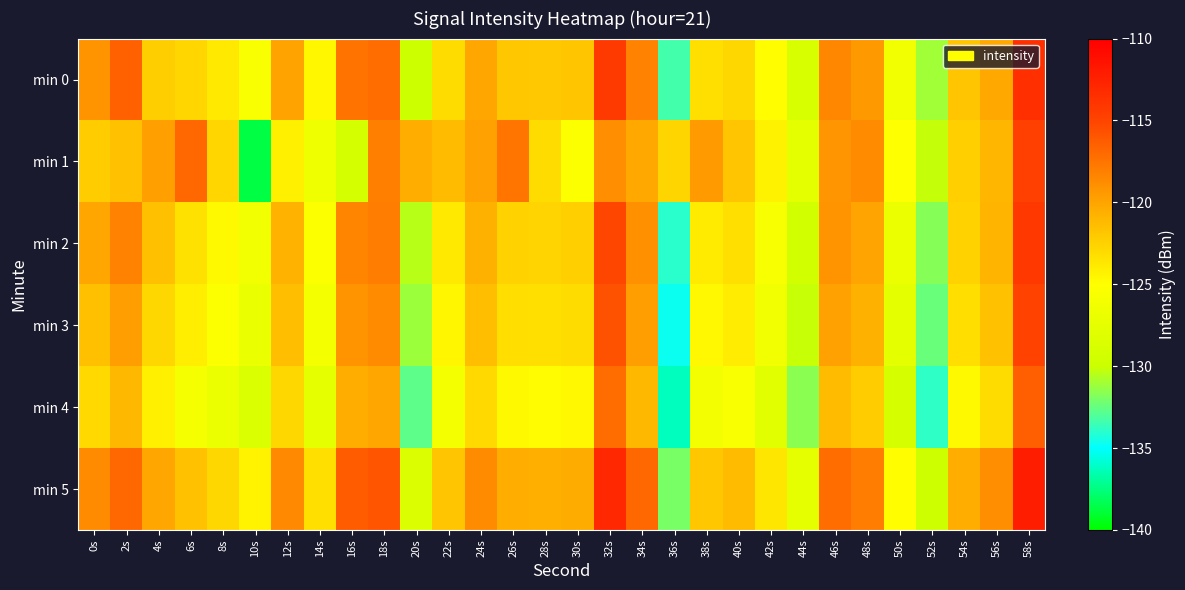

Reading right to left, list all the values displayed in this chart.

min 0: 58s=-113.5	56s=-120.3	54s=-121.8	52s=-131.1	50s=-126.2	48s=-119.4	46s=-118.5	44s=-128.8	42s=-124.9	40s=-122.8	38s=-123.3	36s=-133.4	34s=-118.3	32s=-114.3	30s=-121.8	28s=-122.0	26s=-122.0	24s=-120.1	22s=-123.1	20s=-129.9	18s=-117.1	16s=-117.5	14s=-124.5	12s=-120.0	10s=-125.5	8s=-123.8	6s=-122.8	4s=-122.4	2s=-116.5	0s=-119.1
min 1: 58s=-114.8	56s=-121.0	54s=-122.4	52s=-130.2	50s=-125.1	48s=-118.7	46s=-119.2	44s=-127.6	42s=-124.3	40s=-121.8	38s=-119.5	36s=-122.7	34s=-120.2	32s=-118.9	30s=-125.4	28s=-123.1	26s=-117.6	24s=-119.8	22s=-121.3	20s=-120.5	18s=-118.0	16s=-129.3	14s=-126.4	12s=-124.2	10s=-138.6	8s=-122.7	6s=-116.8	4s=-119.8	2s=-121.6	0s=-122.2
min 2: 58s=-114.2	56s=-120.9	54s=-122.5	52s=-131.7	50s=-126.9	48s=-120.0	46s=-119.1	44s=-129.4	42s=-125.6	40s=-123.3	38s=-123.9	36s=-134.0	34s=-119.0	32s=-115.1	30s=-122.4	28s=-122.6	26s=-122.5	24s=-120.7	22s=-123.8	20s=-130.5	18s=-118.0	16s=-118.4	14s=-125.3	12s=-120.8	10s=-126.2	8s=-124.7	6s=-123.4	4s=-121.5	2s=-118.3	0s=-120.1
min 3: 58s=-114.9	56s=-121.6	54s=-123.2	52s=-132.4	50s=-127.6	48s=-120.7	46s=-119.8	44s=-130.1	42s=-126.3	40s=-124.0	38s=-124.6	36s=-134.7	34s=-119.7	32s=-115.8	30s=-123.1	28s=-123.3	26s=-123.2	24s=-121.4	22s=-124.5	20s=-131.2	18s=-118.7	16s=-119.1	14s=-126.0	12s=-121.4	10s=-127.0	8s=-125.3	6s=-124.1	4s=-122.8	2s=-119.7	0s=-121.5
min 4: 58s=-116.4	56s=-123.1	54s=-124.7	52s=-133.9	50s=-129.1	48s=-122.2	46s=-121.3	44s=-131.6	42s=-127.8	40s=-125.5	38s=-126.1	36s=-136.2	34s=-121.1	32s=-117.2	30s=-124.6	28s=-124.8	26s=-124.7	24s=-122.9	22s=-126.0	20s=-132.7	18s=-120.1	16s=-120.5	14s=-127.5	12s=-122.8	10s=-128.6	8s=-126.9	6s=-125.8	4s=-124.2	2s=-121.1	0s=-122.9
min 5: 58s=-112.2	56s=-118.9	54s=-120.5	52s=-129.7	50s=-124.9	48s=-118.0	46s=-117.1	44s=-127.4	42s=-123.6	40s=-121.3	38s=-121.9	36s=-132.0	34s=-116.9	32s=-113.0	30s=-120.4	28s=-120.6	26s=-120.5	24s=-118.7	22s=-121.8	20s=-128.5	18s=-115.9	16s=-116.3	14s=-123.3	12s=-118.6	10s=-124.4	8s=-122.8	6s=-121.6	4s=-120.1	2s=-116.9	0s=-118.7